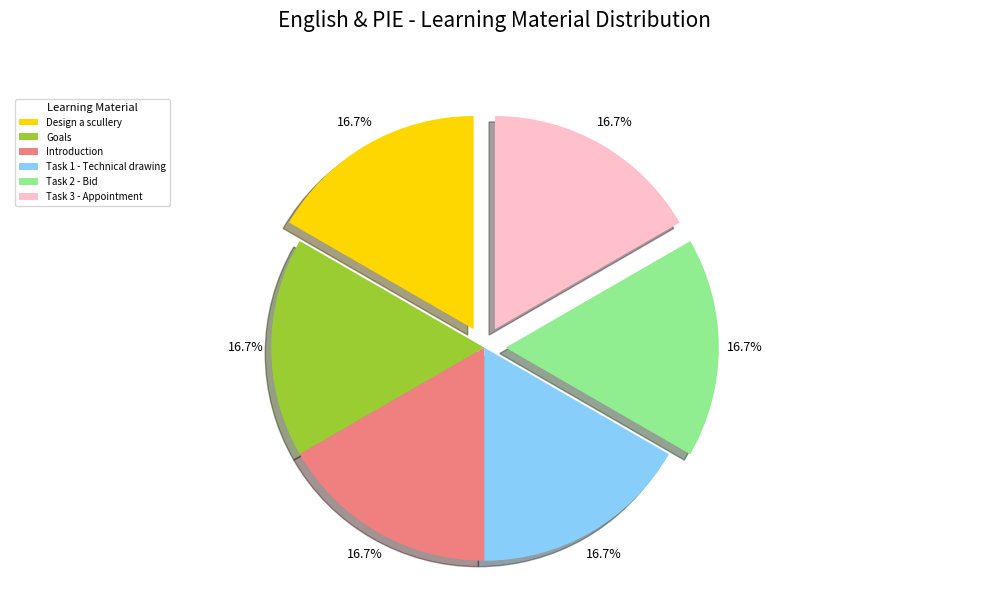

True or false: Introduction accounts for 11% of the total.

False